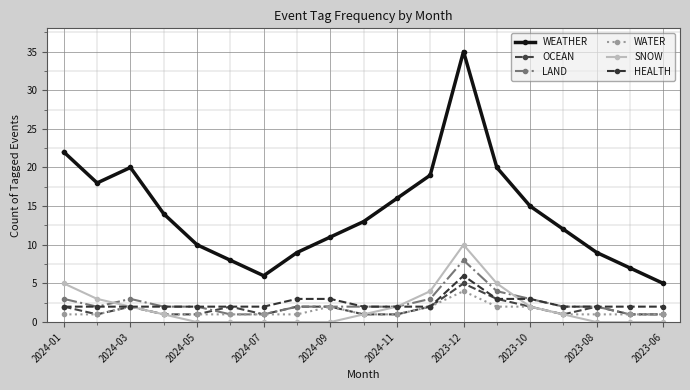

In SNOW, how many points are higher than both neighbors (excluding endpoints)?

1